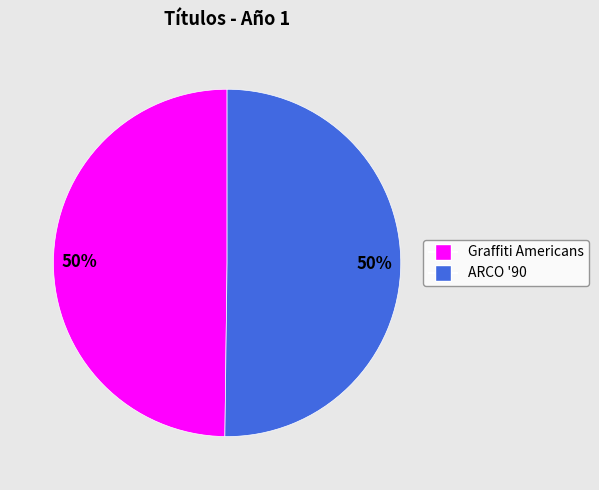

To the nearest percent, what is the combined percentage of ARCO '90 and Graffiti Americans?

100%